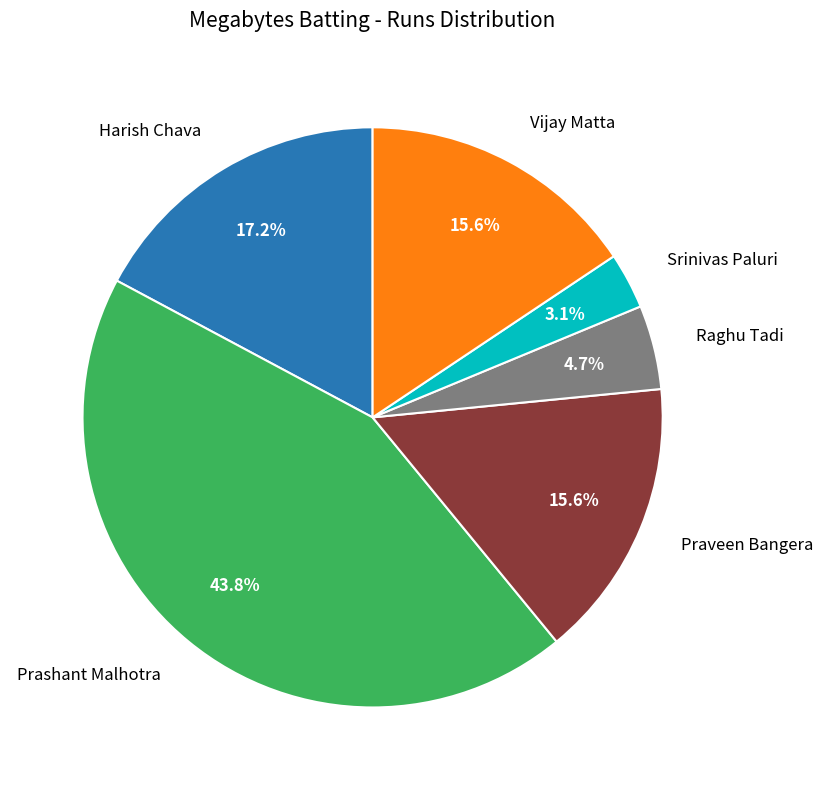

Is there any slice that represents more than half of the pie?

No